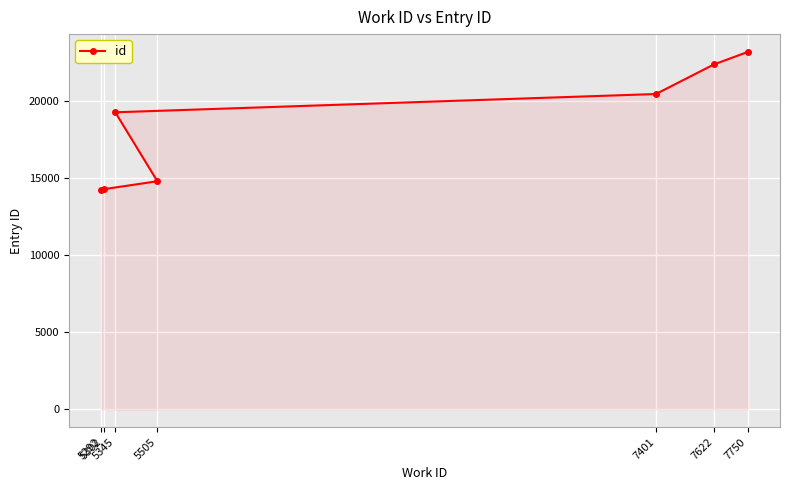

Approximately how many times larger is the value at 5345 compared to 5292?

1.4